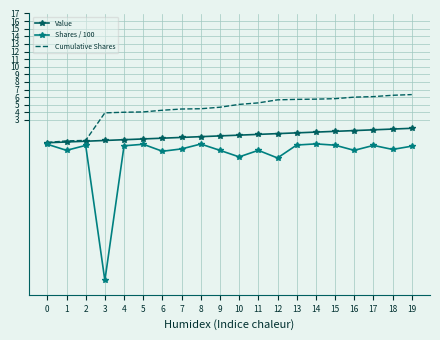

What is the maximum value shown in the chart?

6.3